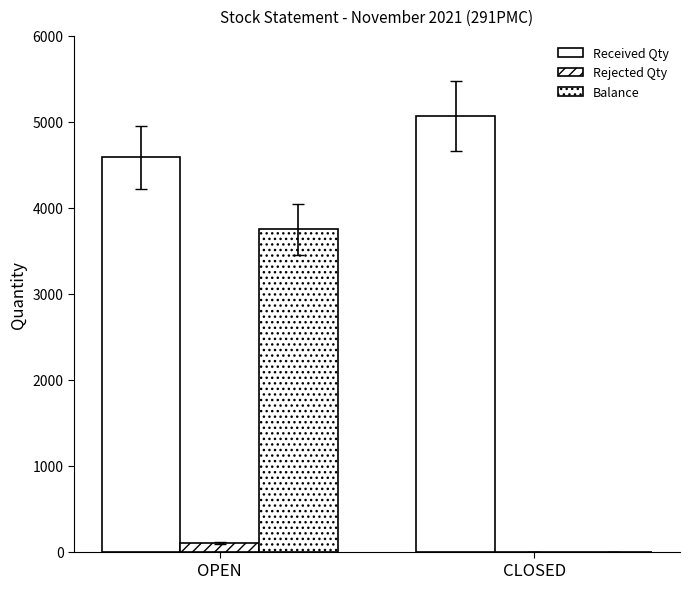

How many groups of bars are there?

2